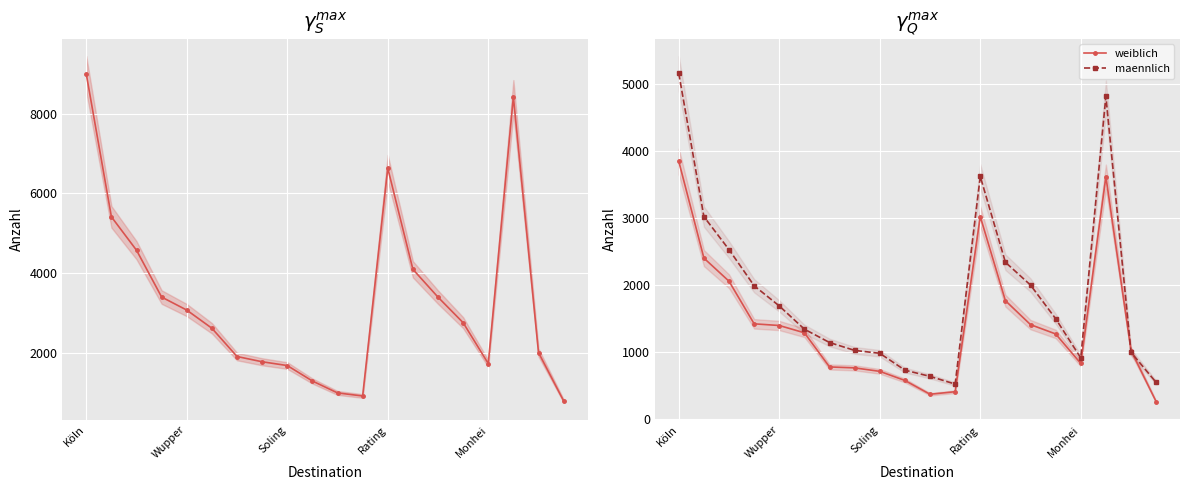

What is the minimum value for maennlich?

515